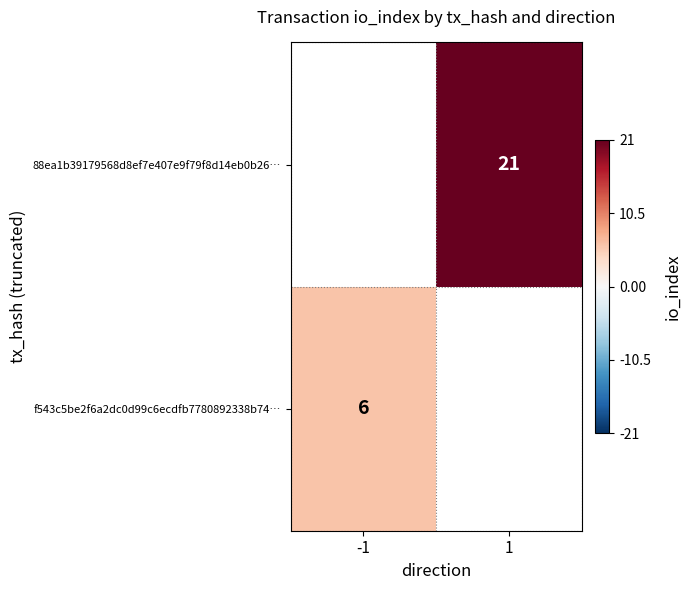

The f543c5be2f6a2dc0d99c6ecdfb7780892338b74… series shows 6 at -1. True or false?

True